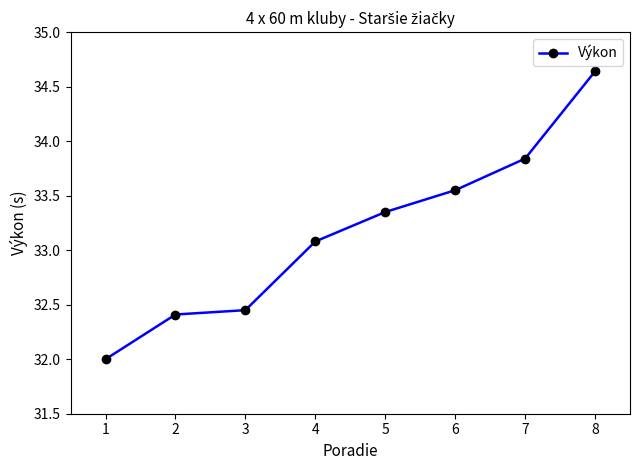

What is the smallest value displayed?

32.0